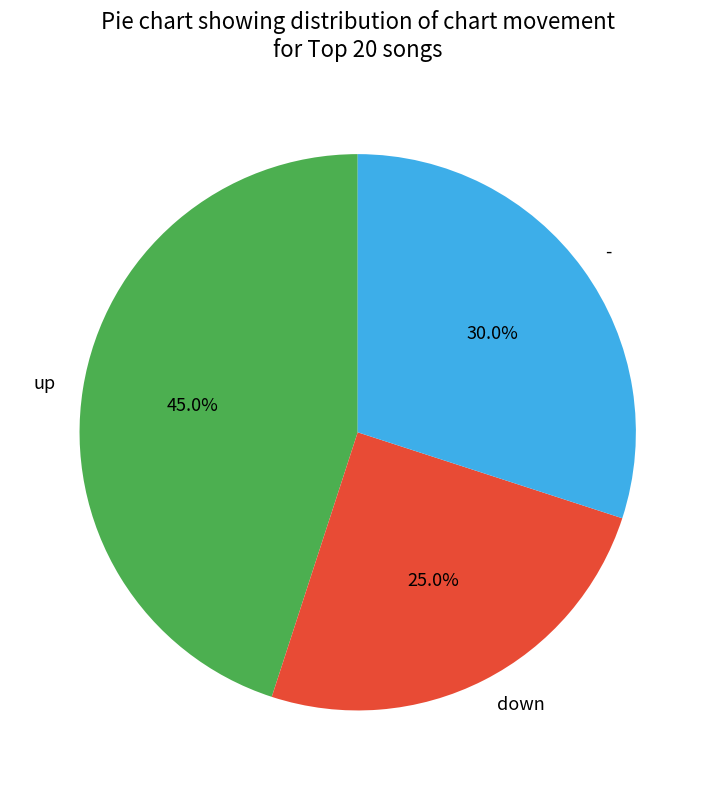

To the nearest percent, what portion does down represent?

25%